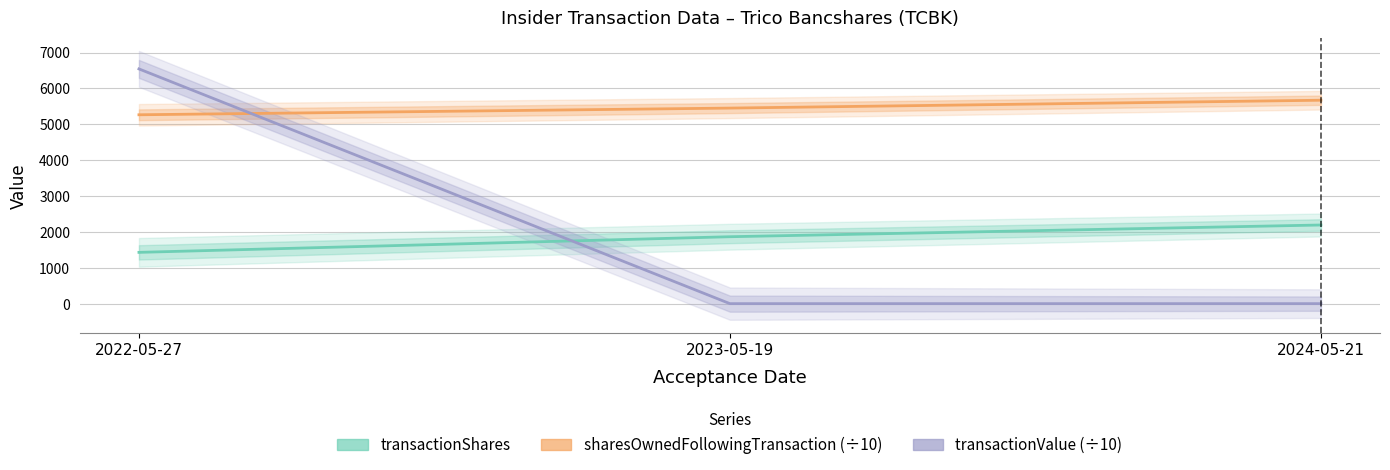

True or false: sharesOwnedFollowingTransaction (÷10) has a value of 8892.7 at 2022-05-27.

False